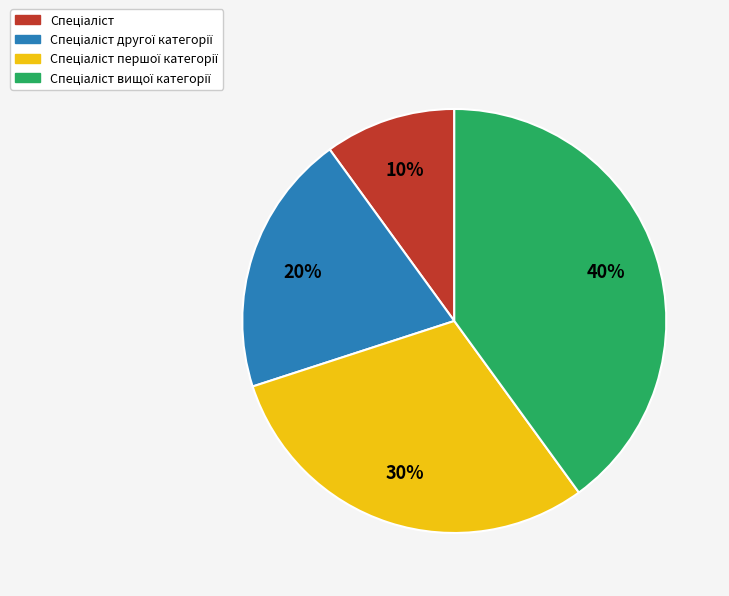

How many segments does this pie chart have?

4